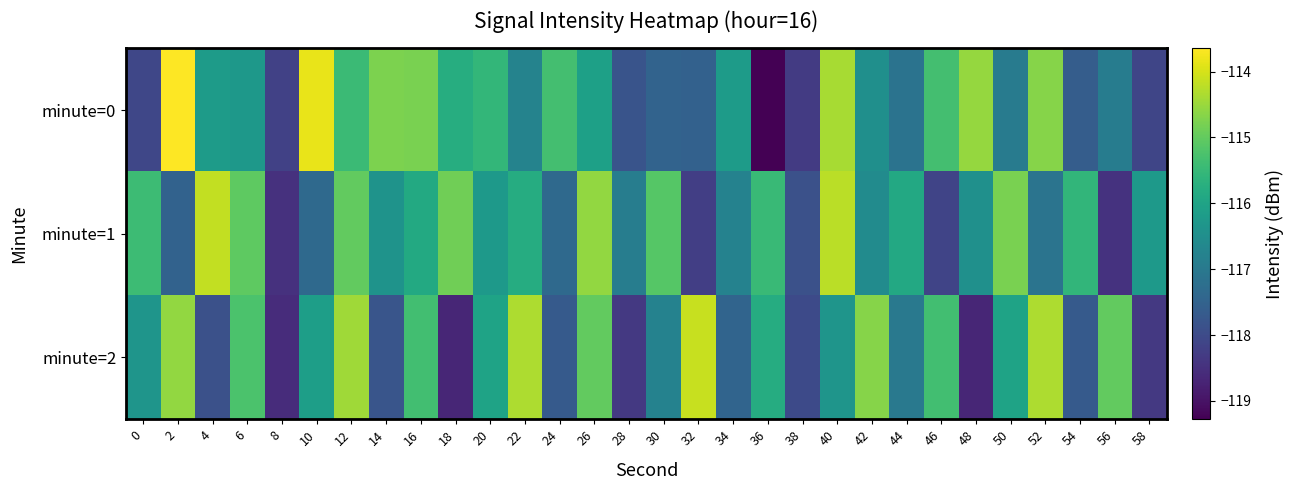

What is the difference between the highest and lowest values at 32?

4.1